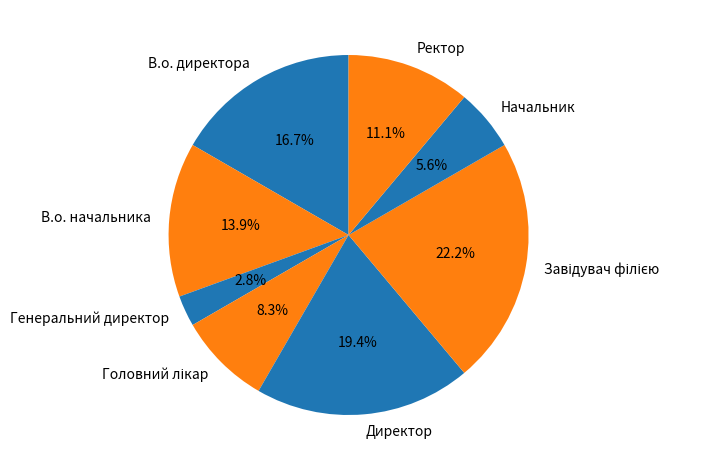

To the nearest percent, what portion does В.о. начальника represent?

14%